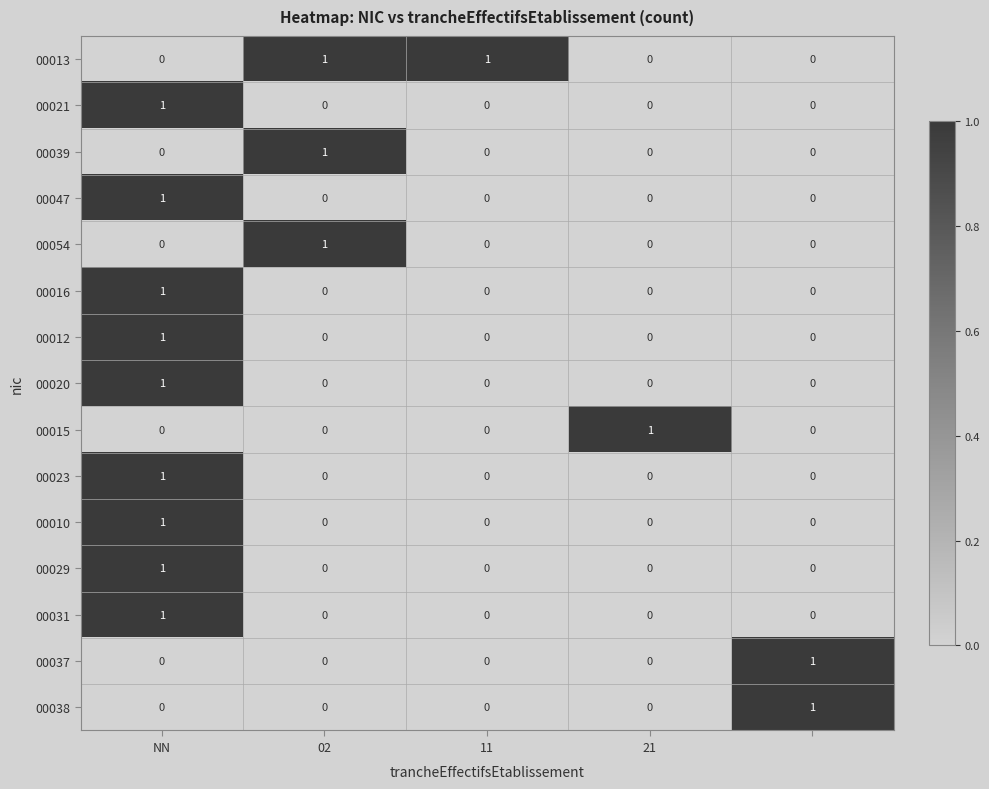

How many 00047 values are between 0 and 1?

5